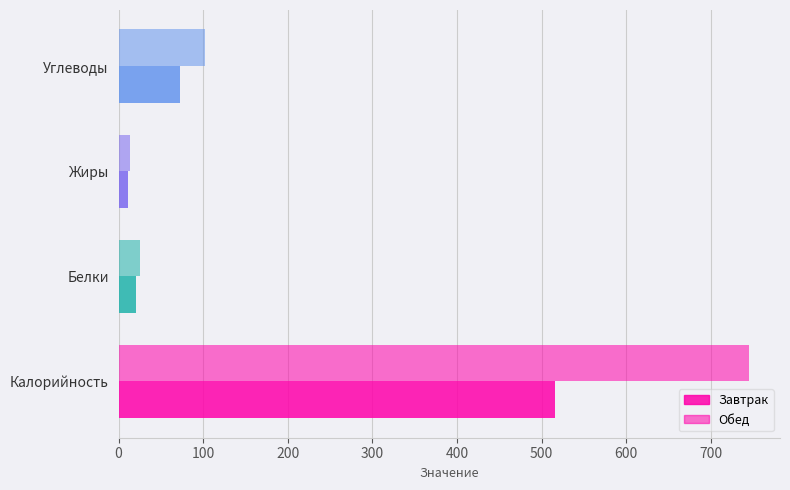

What is the value of the Завтрак bar at the 3rd from the left?

10.8